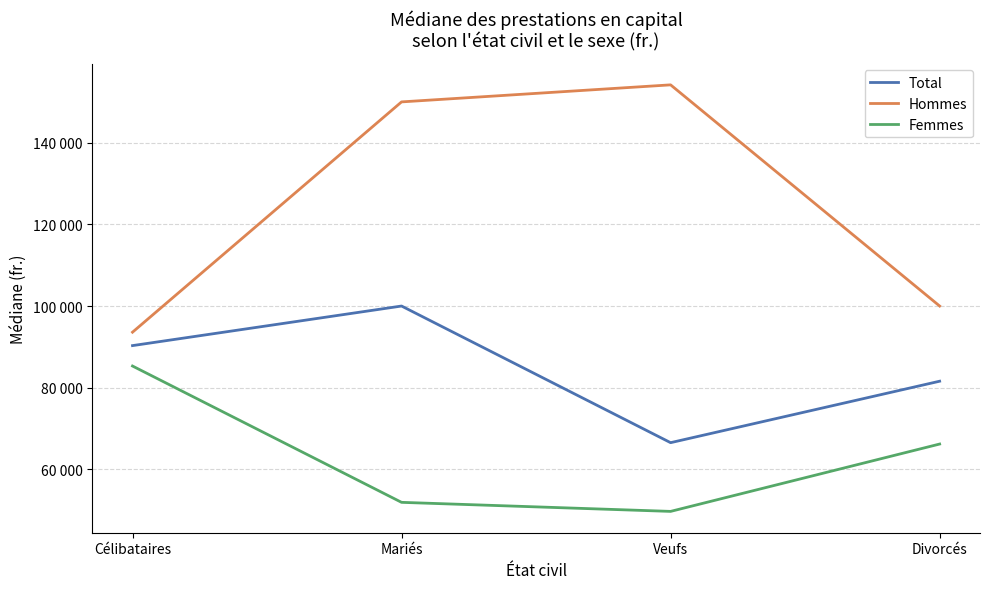

True or false: Femmes and Total intersect in this chart.

False